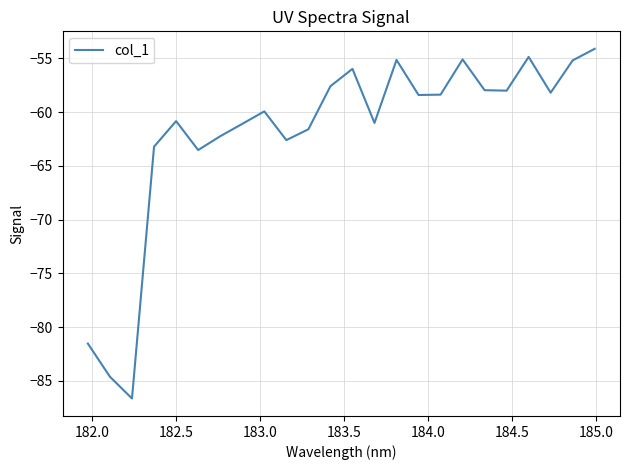

What is the maximum value shown in the chart?

-54.1